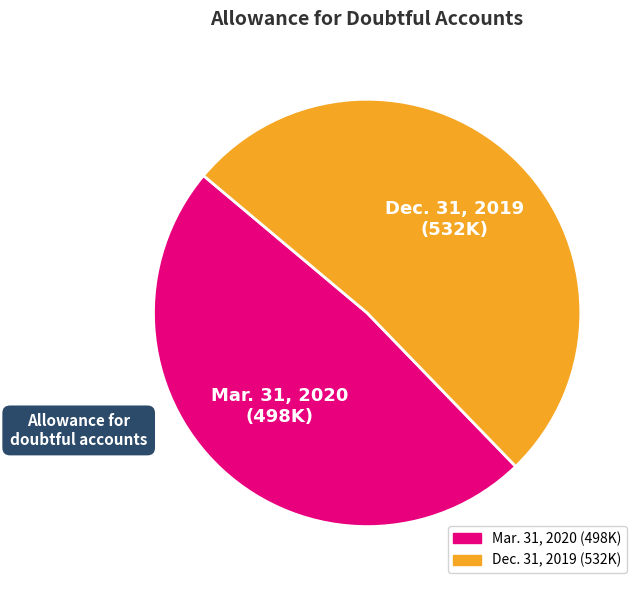

Is the sum of Dec. 31, 2019 and Mar. 31, 2020 greater than half?

Yes